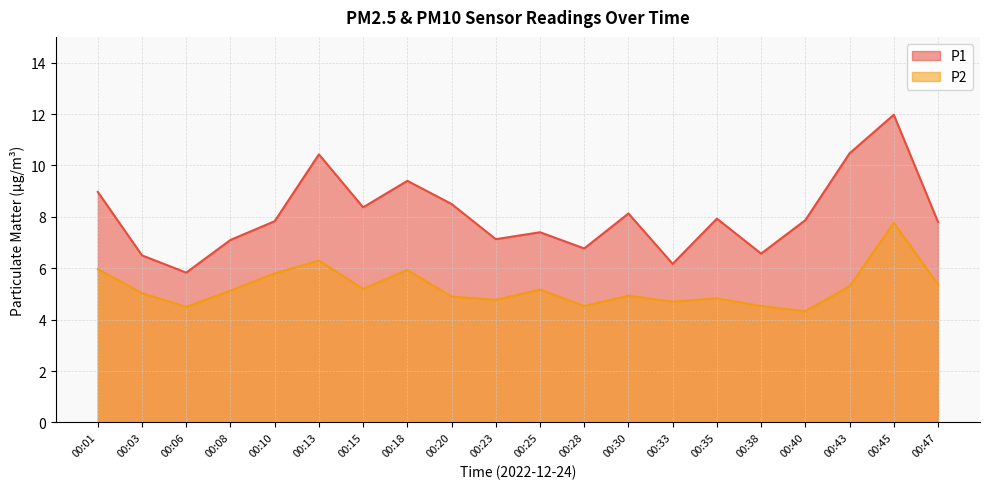

Does the chart display data point markers on the line(s)?

No